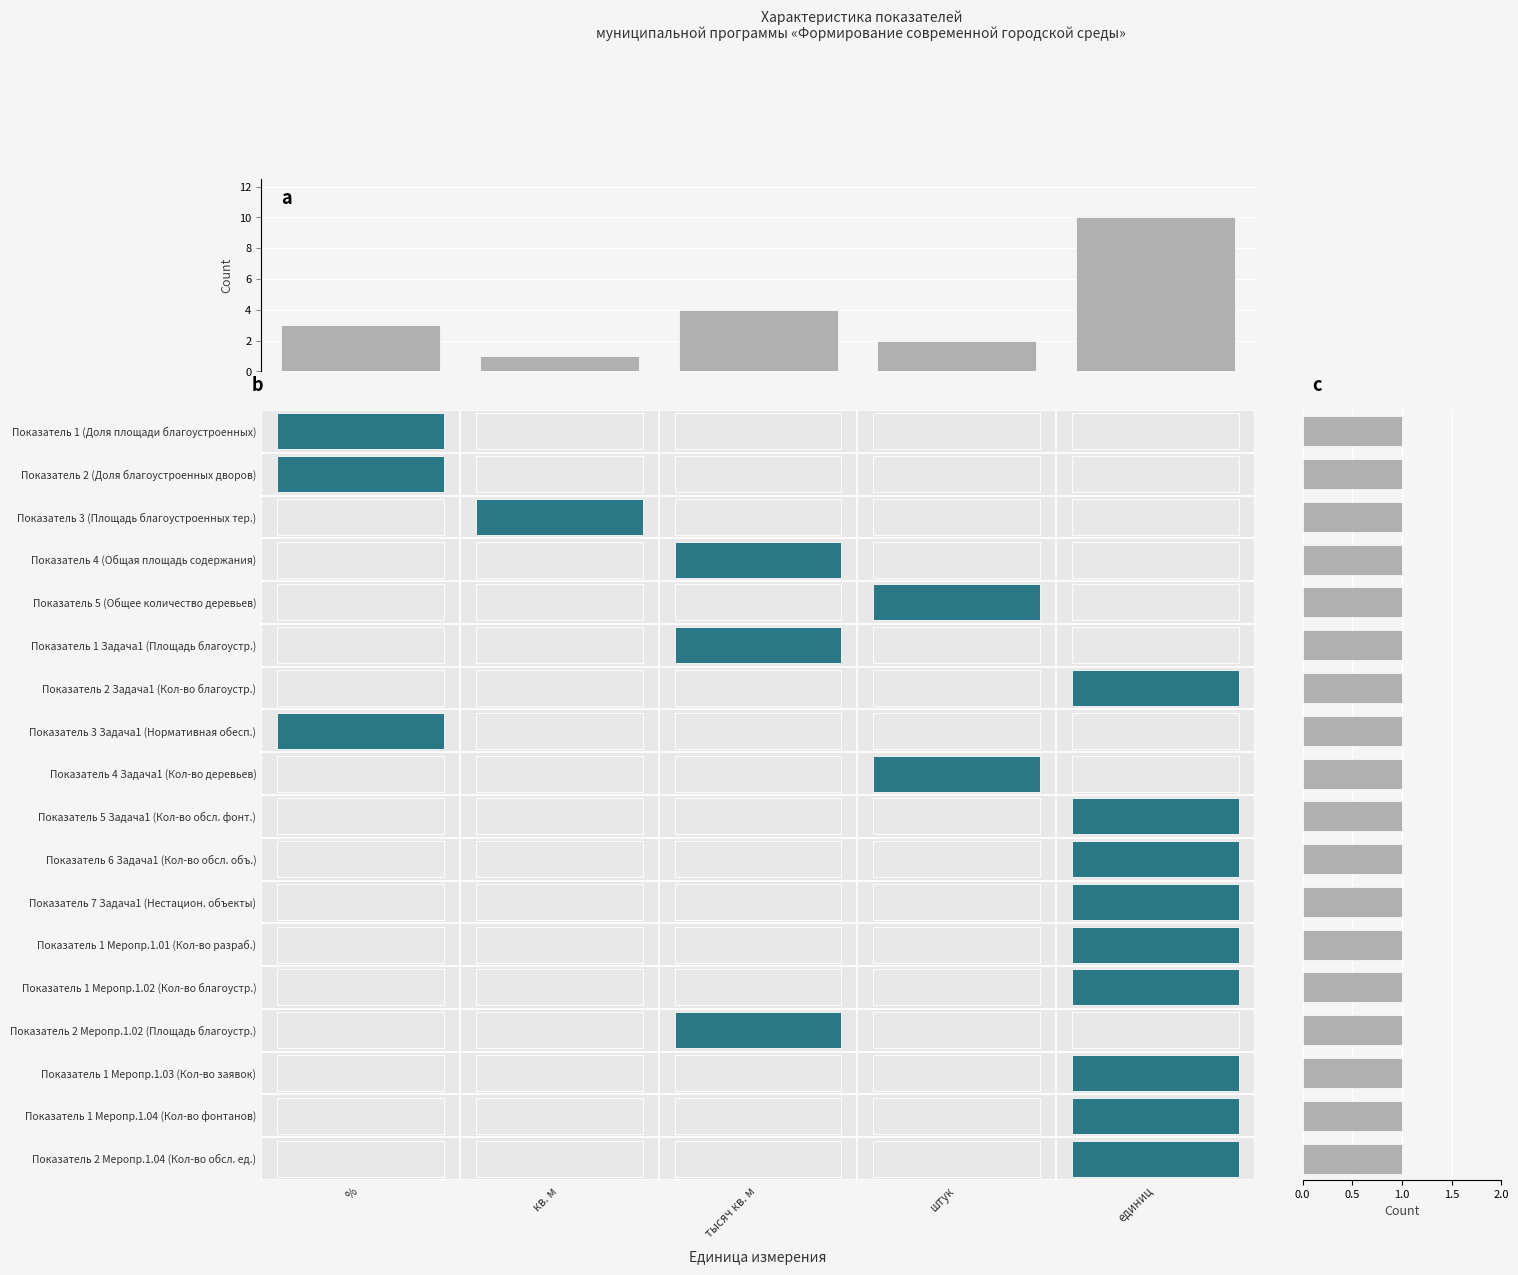

What is the difference between the maximum and second lowest values?

8